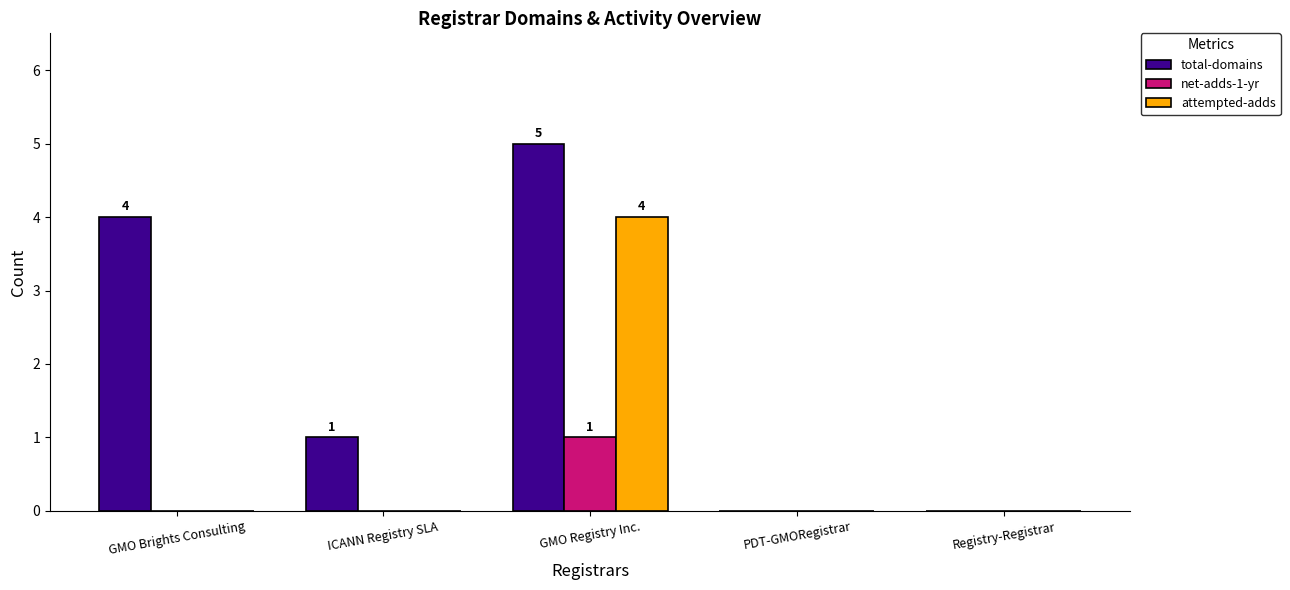

Reading left to right, transcribe all the data shown in this chart.

total-domains: 4	1	5	0	0
net-adds-1-yr: 0	0	1	0	0
attempted-adds: 0	0	4	0	0